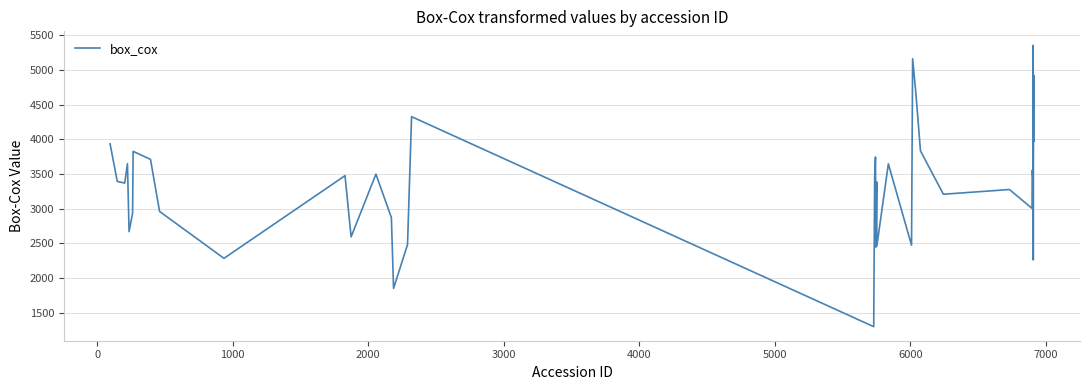

What is the greatest value displayed?

5356.6